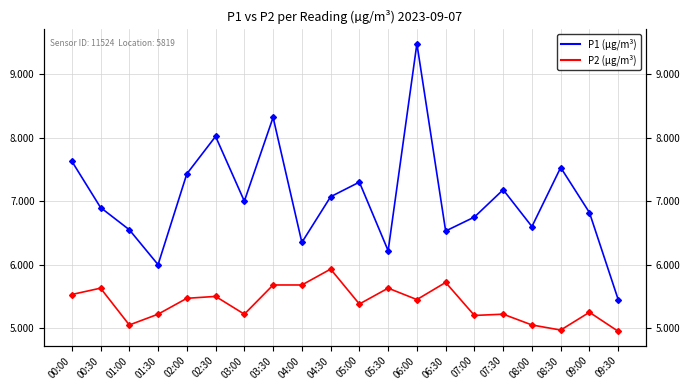

Which category has the highest value in the P1 (µg/m³) series?

06:00